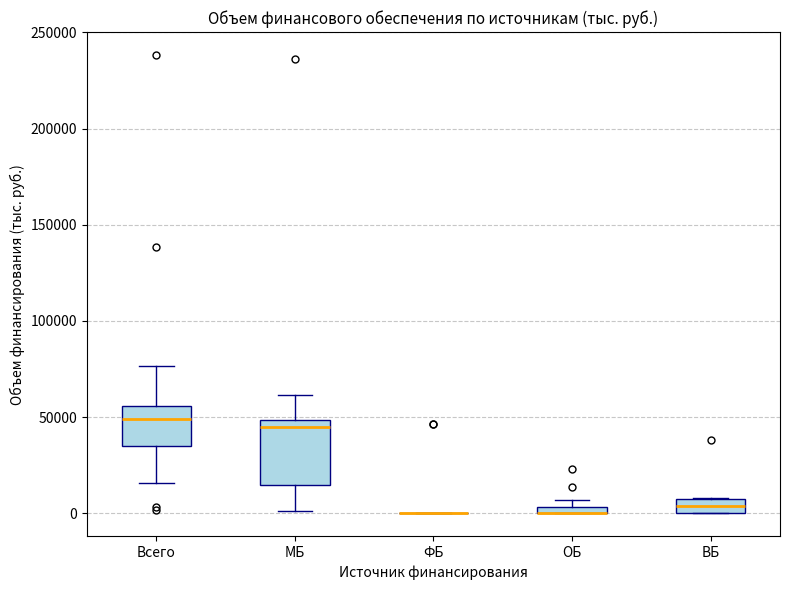

Where does the median line of the box for Всего sit on the y-axis? The values are not printed on the chart, so give them approximately, as read against the axis.

50000